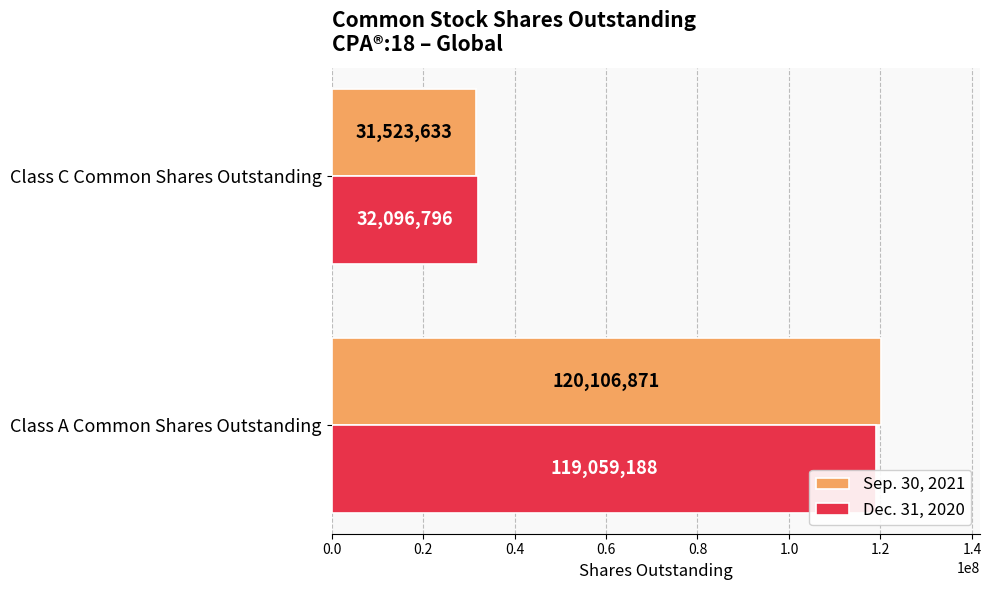

What is the sum of all Sep. 30, 2021 values?

151630504